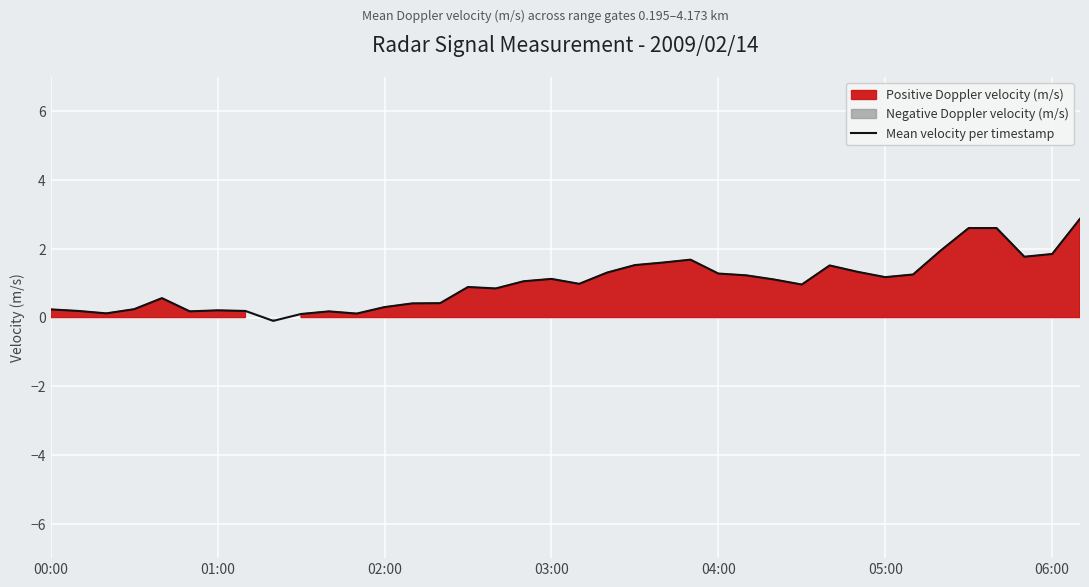

What is the difference between the maximum and minimum values?

3.0